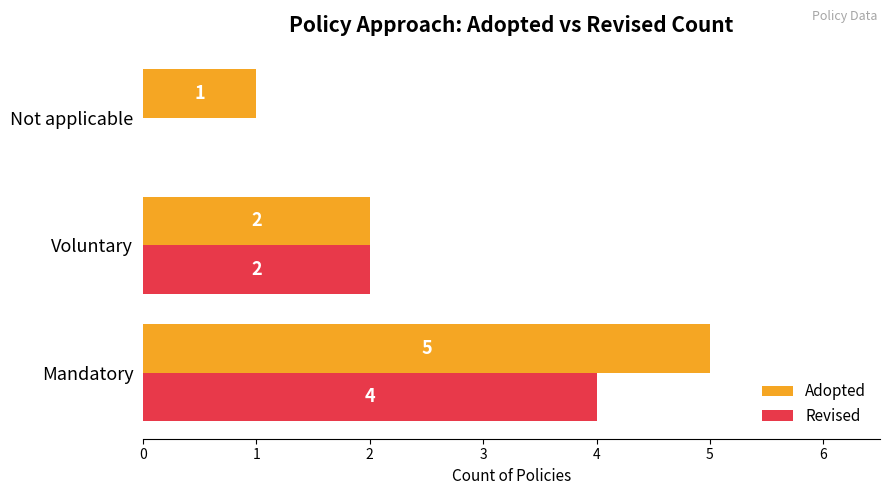

What is the sum of all Adopted values?

8